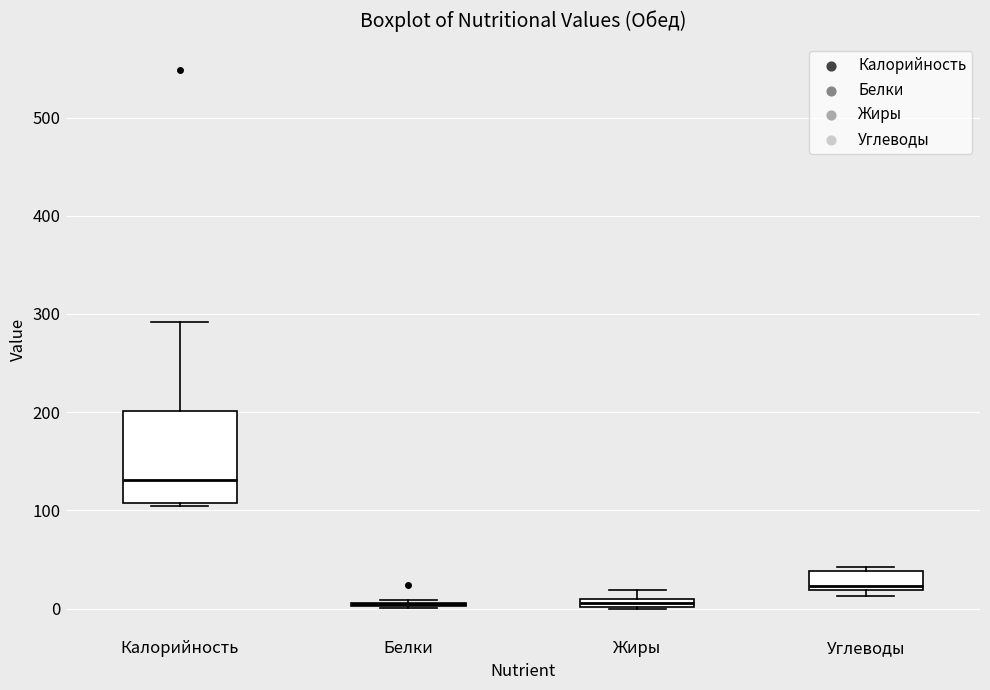

Where is the upper edge of the box for Углеводы on the y-axis? The values are not printed on the chart, so give them approximately, as read against the axis.

40